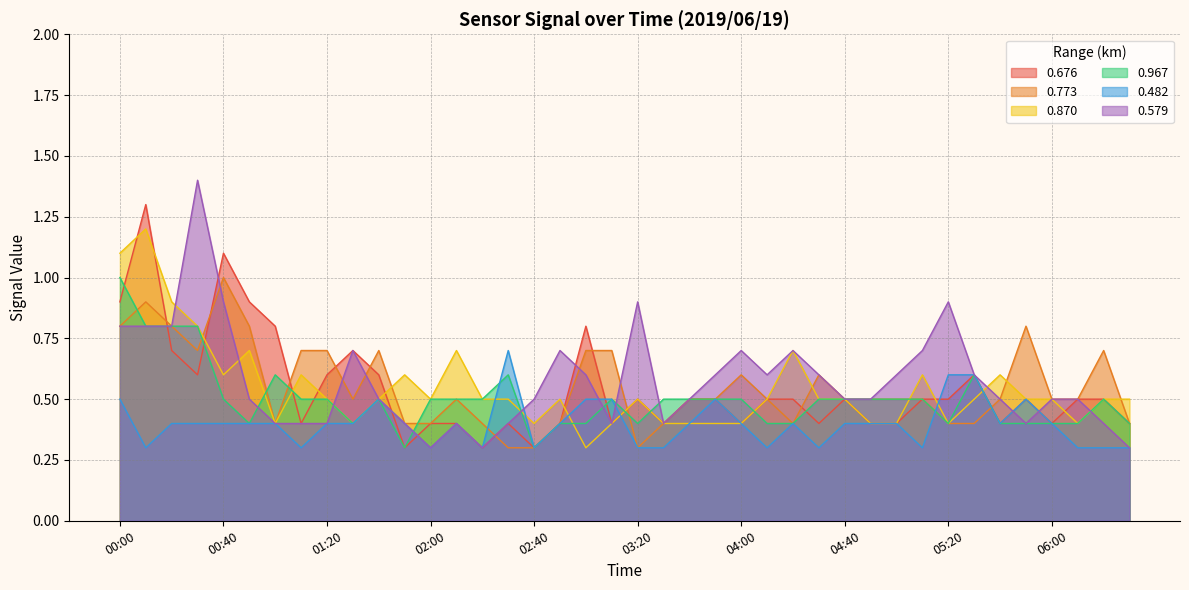

Reading right to left, what are all the values shown in this chart?

0.676: 0.4	0.5	0.5	0.4	0.5	0.4	0.6	0.5	0.5	0.4	0.4	0.5	0.4	0.5	0.5	0.4	0.5	0.5	0.4	0.5	0.4	0.8	0.4	0.3	0.4	0.3	0.4	0.4	0.3	0.6	0.7	0.6	0.4	0.8	0.9	1.1	0.6	0.7	1.3	0.9
0.773: 0.4	0.7	0.5	0.5	0.8	0.5	0.4	0.4	0.5	0.5	0.5	0.5	0.6	0.4	0.5	0.6	0.5	0.5	0.4	0.3	0.7	0.7	0.4	0.3	0.3	0.4	0.5	0.4	0.4	0.7	0.5	0.7	0.7	0.4	0.8	1.0	0.7	0.8	0.9	0.8
0.870: 0.5	0.5	0.4	0.5	0.5	0.6	0.5	0.4	0.6	0.4	0.4	0.5	0.5	0.7	0.5	0.4	0.4	0.4	0.4	0.5	0.4	0.3	0.5	0.4	0.5	0.5	0.7	0.5	0.6	0.5	0.4	0.5	0.6	0.4	0.7	0.6	0.8	0.9	1.2	1.1
0.967: 0.4	0.5	0.4	0.4	0.4	0.4	0.6	0.4	0.5	0.5	0.5	0.5	0.5	0.4	0.4	0.5	0.5	0.5	0.5	0.4	0.5	0.4	0.4	0.3	0.6	0.5	0.5	0.5	0.3	0.5	0.4	0.5	0.5	0.6	0.4	0.5	0.8	0.8	0.8	1.0
0.482: 0.3	0.3	0.3	0.4	0.5	0.4	0.6	0.6	0.3	0.4	0.4	0.4	0.3	0.4	0.3	0.4	0.5	0.4	0.3	0.3	0.5	0.5	0.4	0.3	0.7	0.3	0.4	0.3	0.4	0.5	0.4	0.4	0.3	0.4	0.4	0.4	0.4	0.4	0.3	0.5
0.579: 0.3	0.4	0.5	0.5	0.4	0.5	0.6	0.9	0.7	0.6	0.5	0.5	0.6	0.7	0.6	0.7	0.6	0.5	0.4	0.9	0.4	0.6	0.7	0.5	0.4	0.3	0.4	0.3	0.4	0.5	0.7	0.4	0.4	0.4	0.5	0.9	1.4	0.8	0.8	0.8